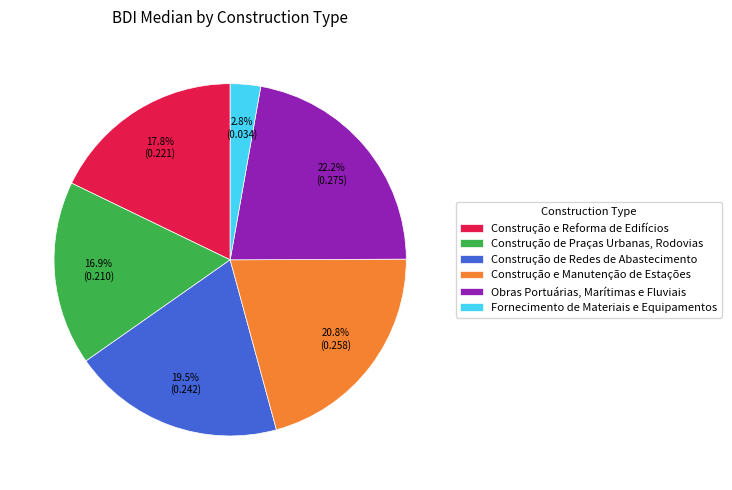

Is there a majority slice in this chart?

No